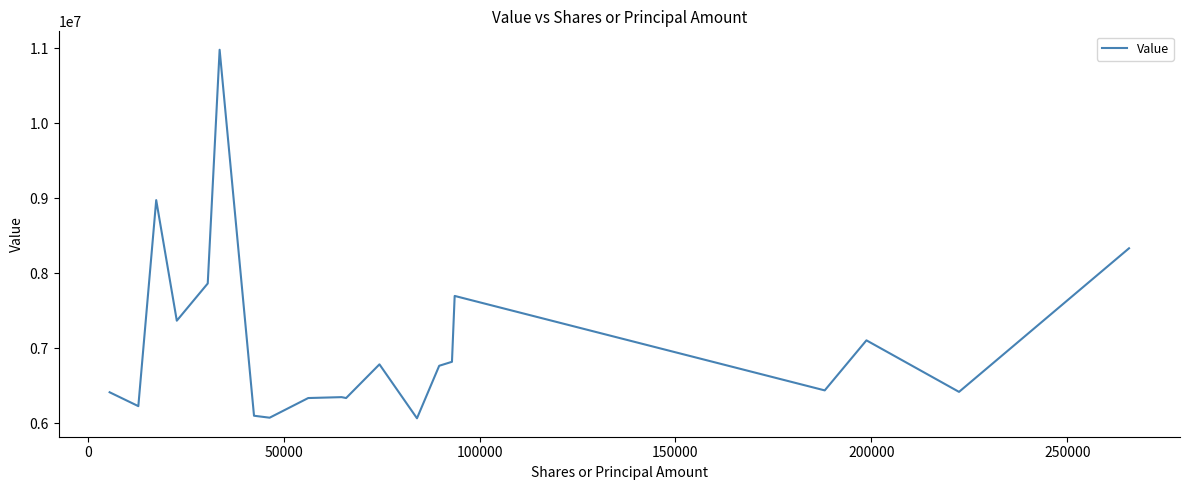

What is the maximum value shown in the chart?

10980000